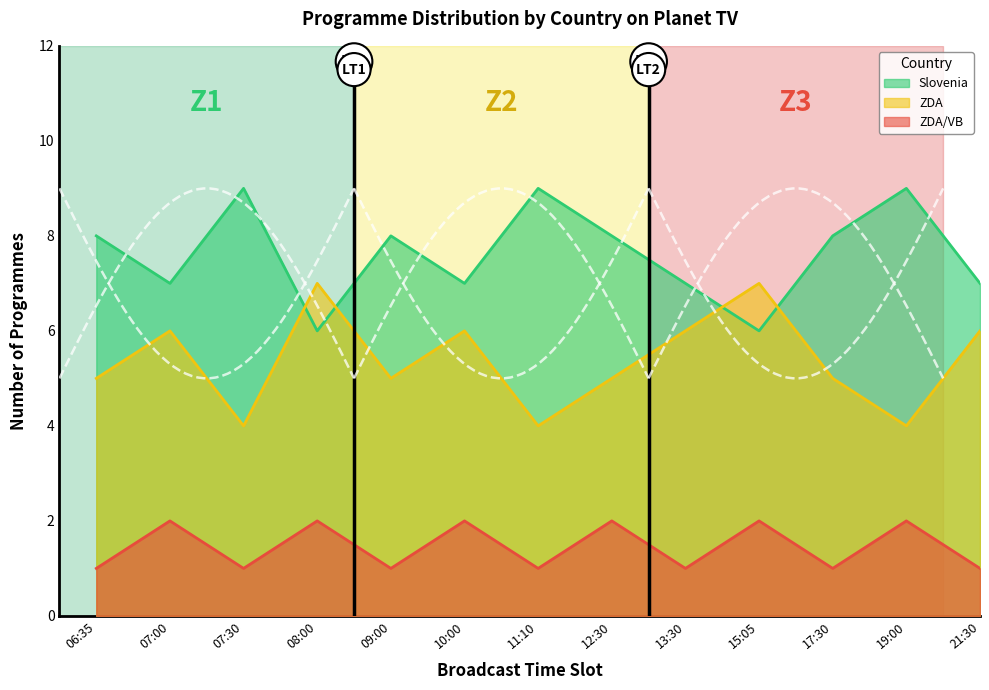

Where is the first local maximum for ZDA/VB?

07:00